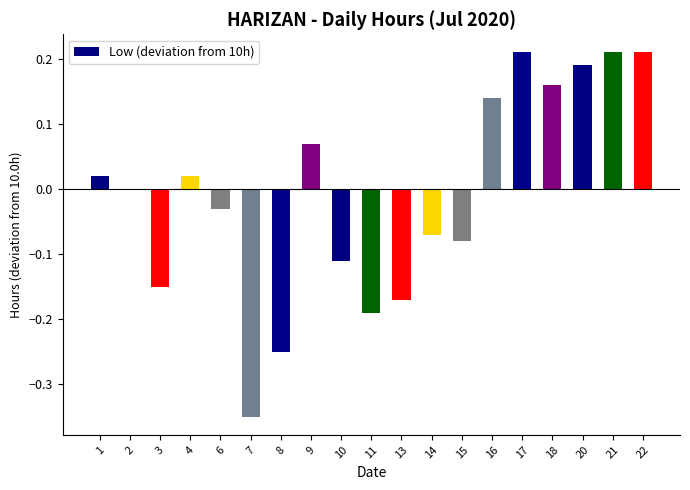

Is it true that the value at 4 is 0.0?

True